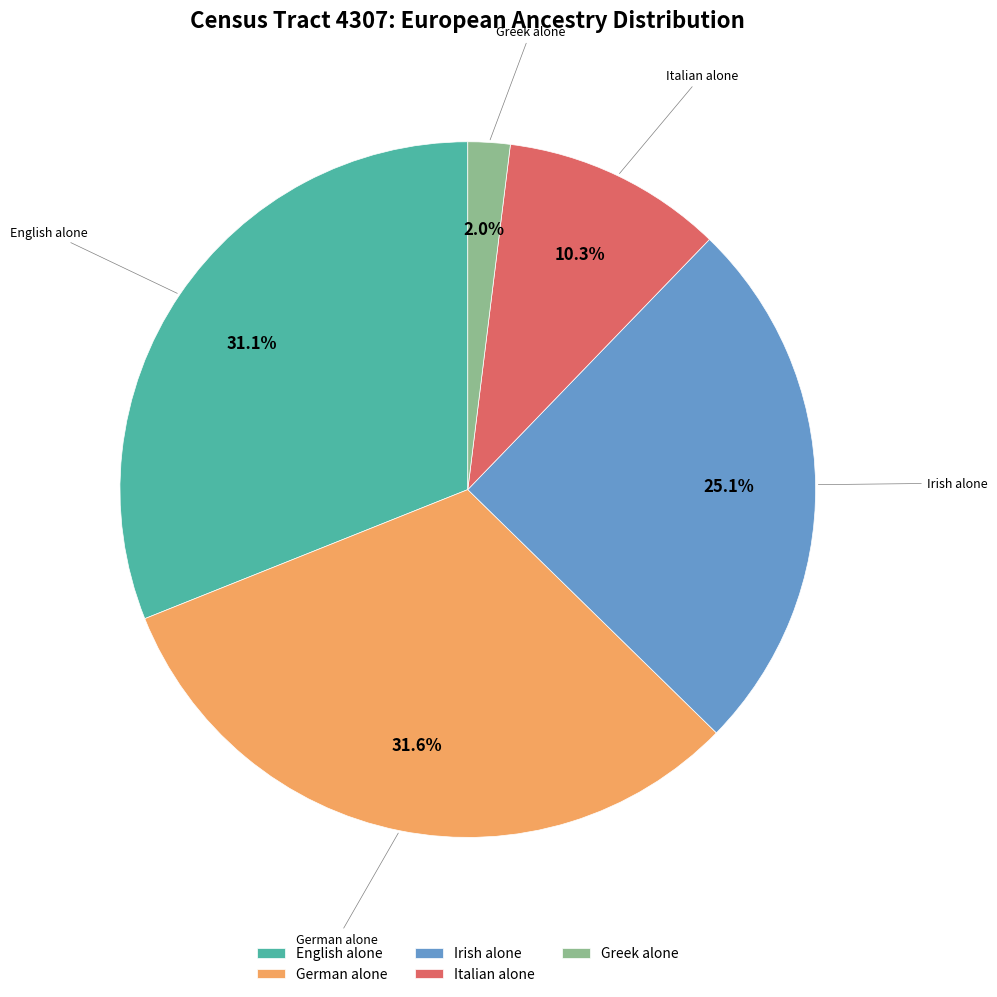

Does German alone account for over 50% of the chart?

No